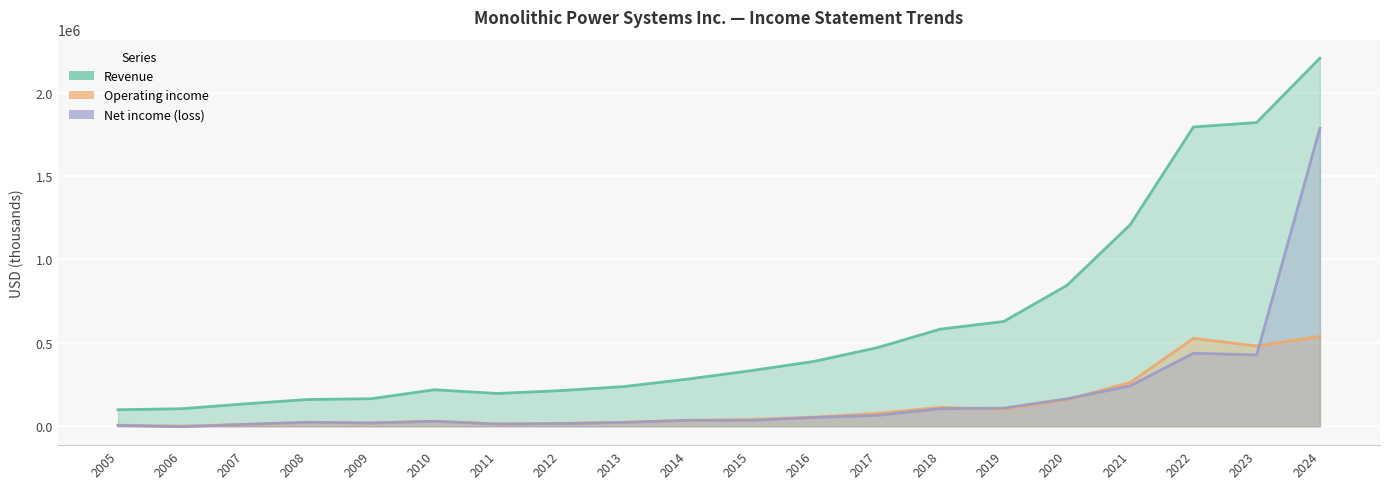

Reading right to left, extract all data points from this chart.

Revenue: 2024=2207100	2023=1821072	2022=1794148	2021=1207798	2020=844452	2019=627921	2018=582382	2017=470929	2016=388665	2015=333067	2014=282535	2013=238091	2012=213813	2011=196519	2010=218840	2009=165008	2008=160511	2007=134004	2006=105015	2005=99131
Operating income: 2024=539358	2023=481736	2022=526785	2021=262417	2020=158882	2019=102562	2018=113488	2017=77424	2016=54447	2015=41070	2014=35300	2013=23915	2012=17279	2011=13417	2010=30498	2009=19530	2008=22507	2007=9670	2006=1235	2005=6464
Net income (loss): 2024=1786700	2023=427374	2022=437672	2021=242023	2020=164375	2019=108839	2018=105268	2017=65203	2016=52720	2015=35172	2014=35495	2013=22898	2012=15756	2011=13301	2010=29563	2009=19674	2008=24226	2007=11580	2006=-2863	2005=5107